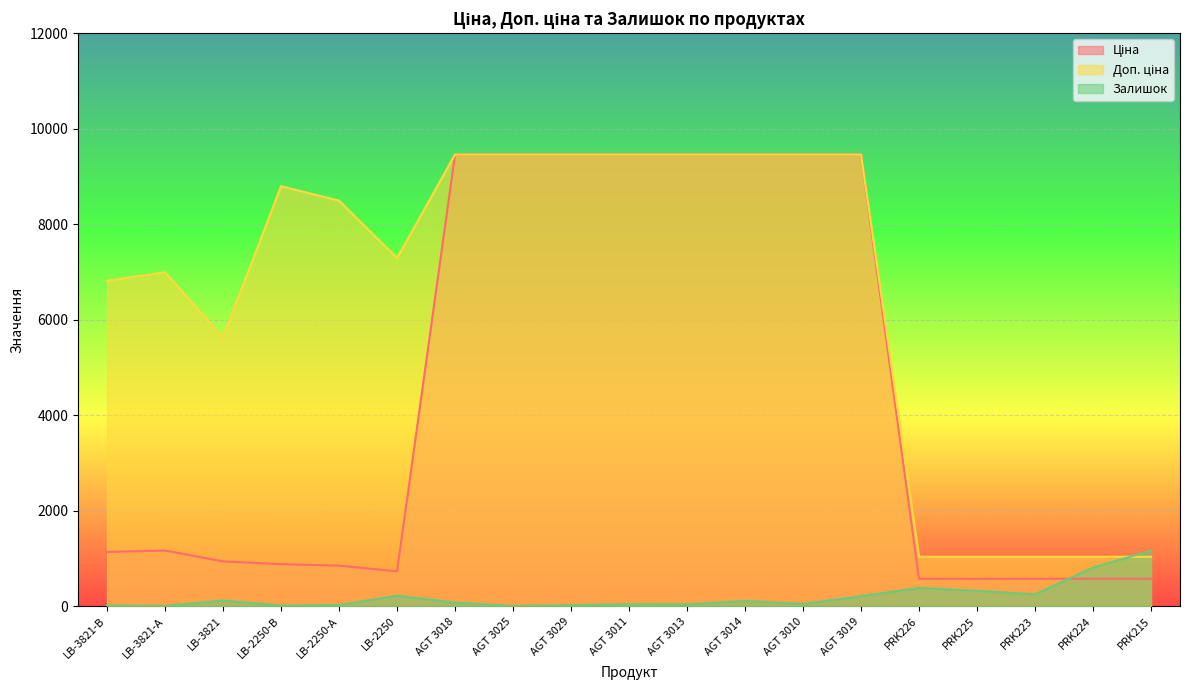

Which series ends up on top after the final intersection of Залишок and Доп. ціна?

Залишок